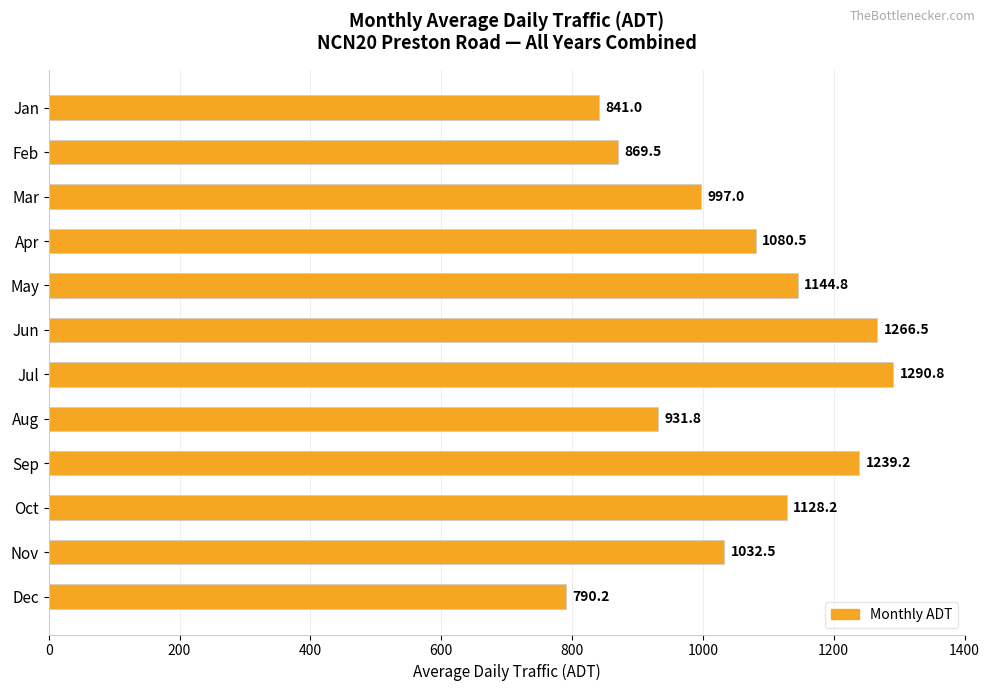

Between Apr and May, which is larger?

May